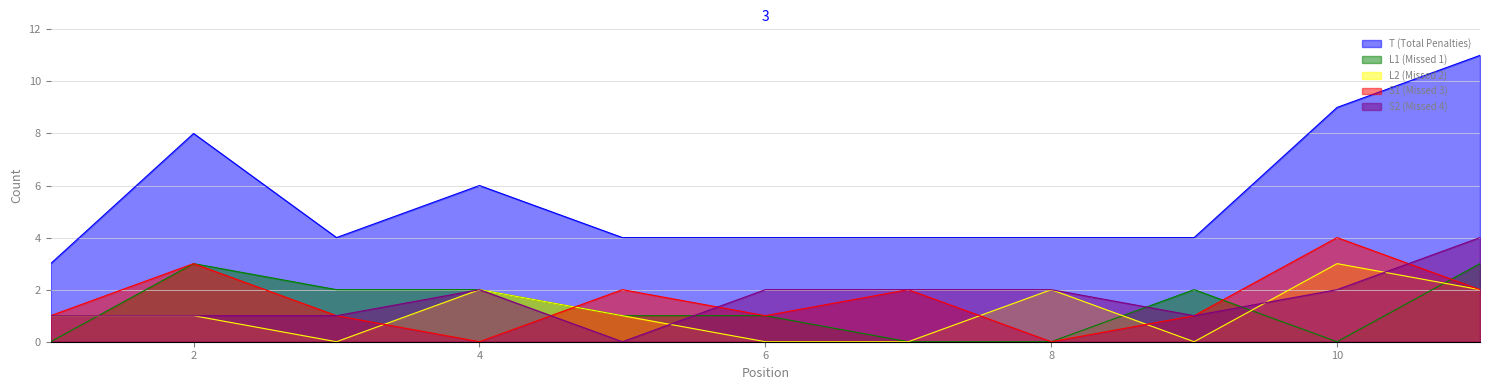

Reading right to left, list all the values displayed in this chart.

T (Total Penalties): 11	9	4	4	4	4	4	6	4	8	3
L1 (Missed 1): 3	0	2	0	0	1	1	2	2	3	0
L2 (Missed 2): 2	3	0	2	0	0	1	2	0	1	1
S1 (Missed 3): 2	4	1	0	2	1	2	0	1	3	1
S2 (Missed 4): 4	2	1	2	2	2	0	2	1	1	1